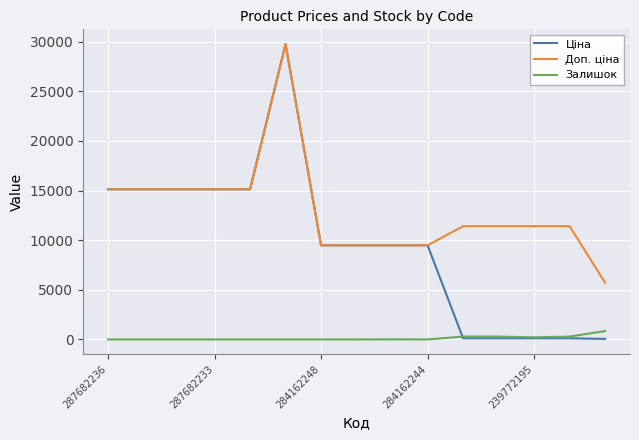

Which series has the largest total across all categories?

Доп. ціна